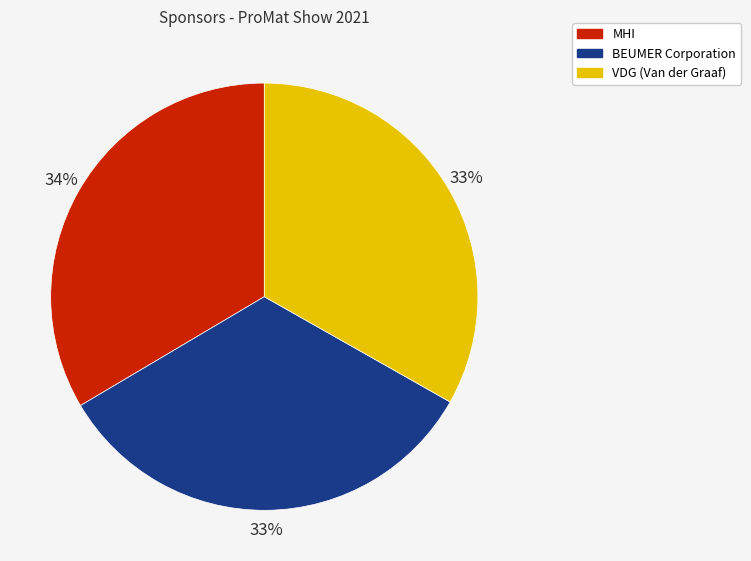

How many slices are in this pie chart?

3